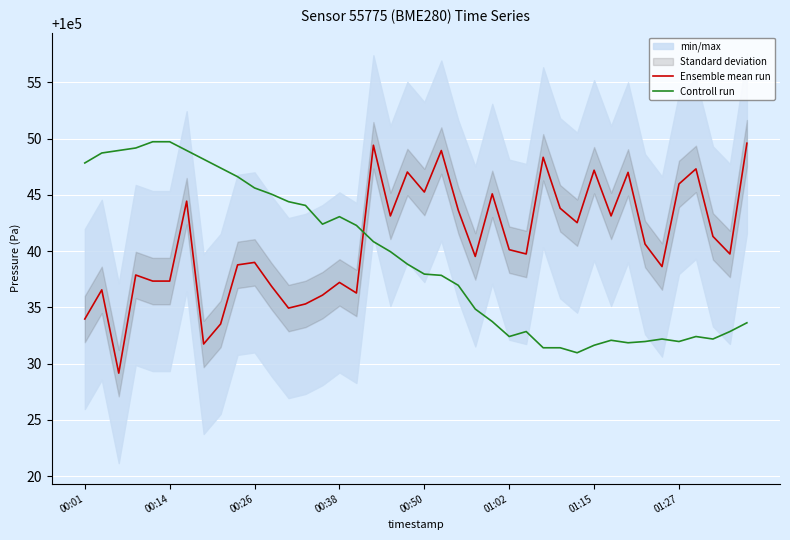

At how many categories does at least one series exceed 100043?

30